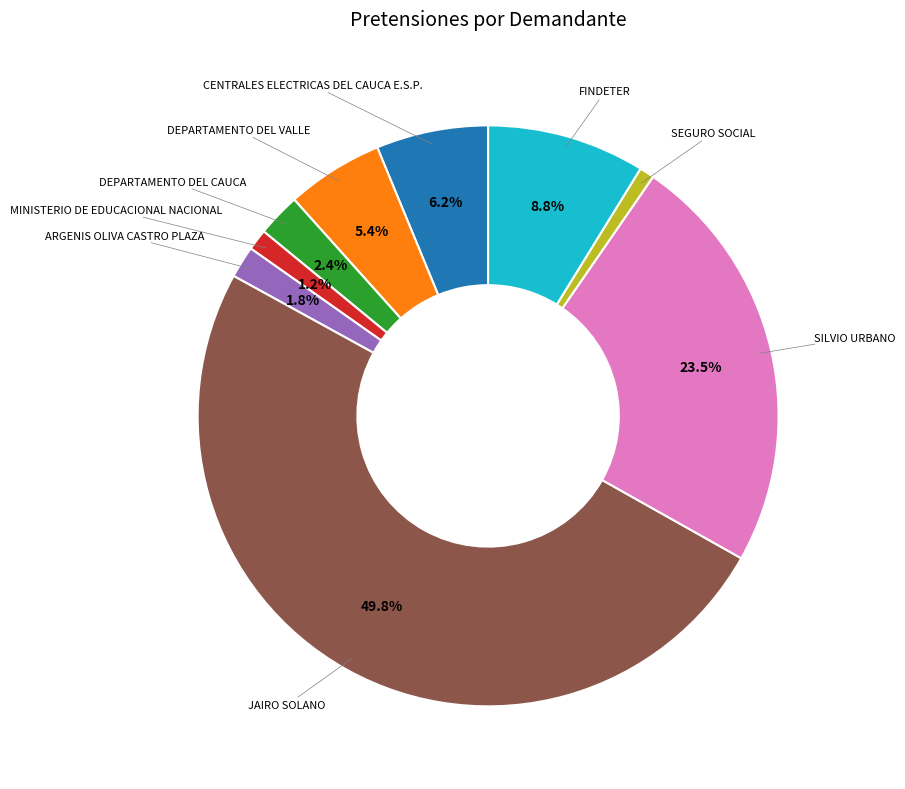

Count the number of slices in the pie.

9